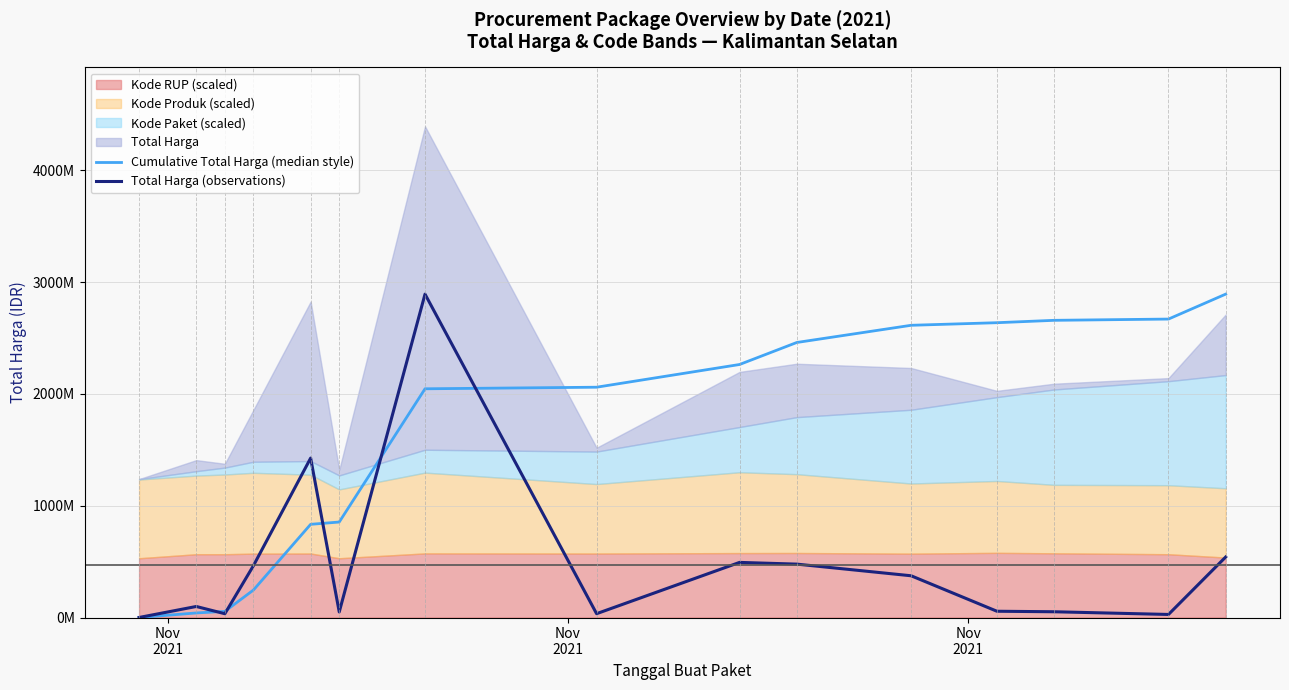

Which series has the largest total across all categories?

Cumulative Total Harga (median style)